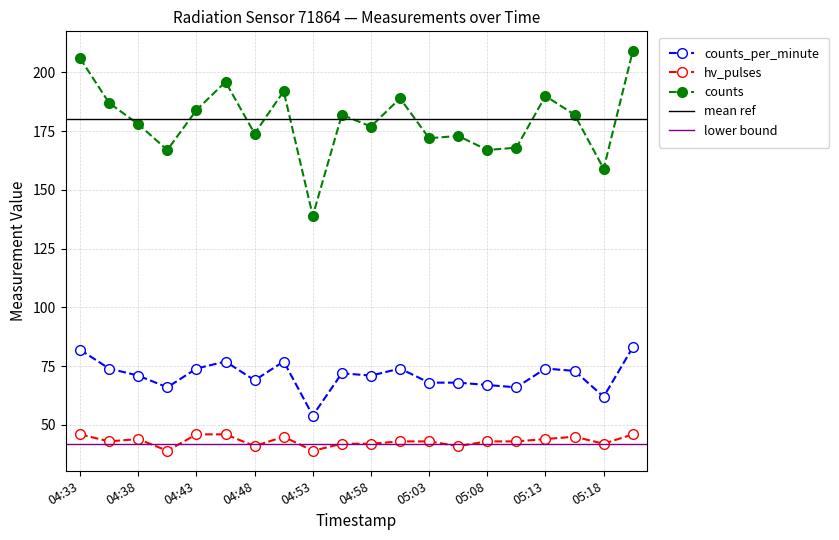

At how many categories does at least one series exceed 75?

20